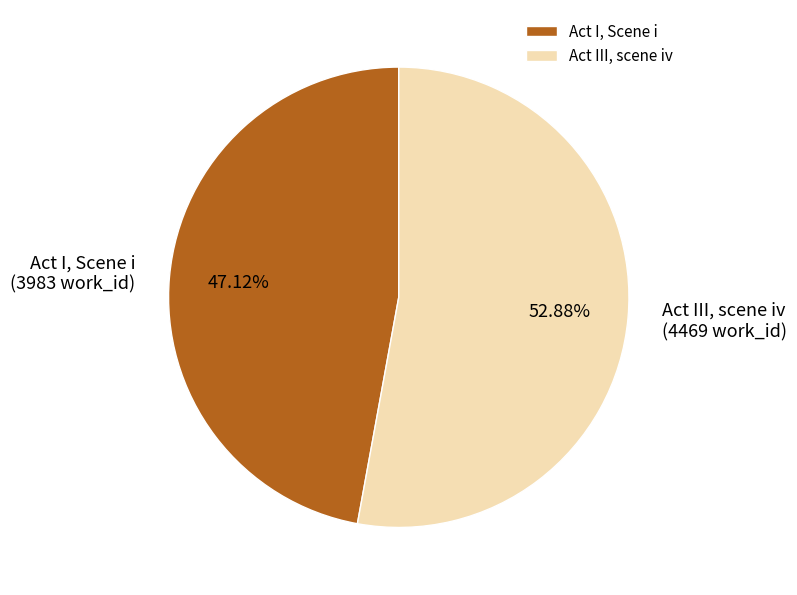

To the nearest percent, what is the difference between the largest and smallest slice percentages?

6%